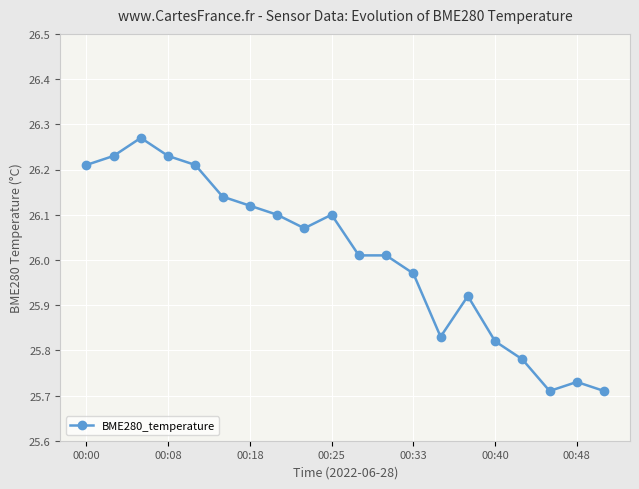

What is the difference between the second highest and minimum values?

0.5